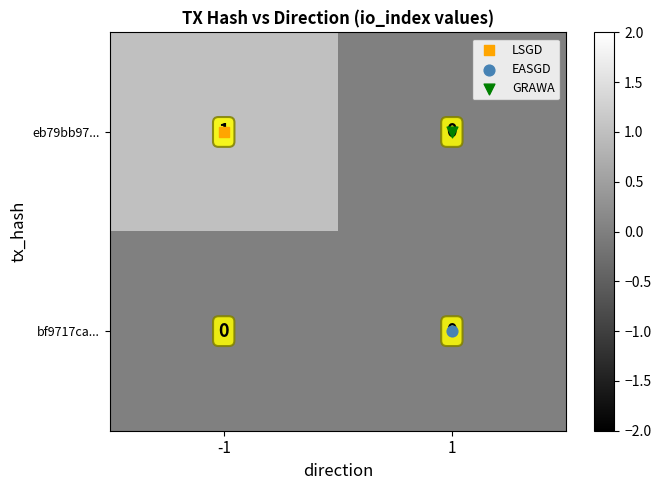

How many values in eb79bb97... are above zero?

1